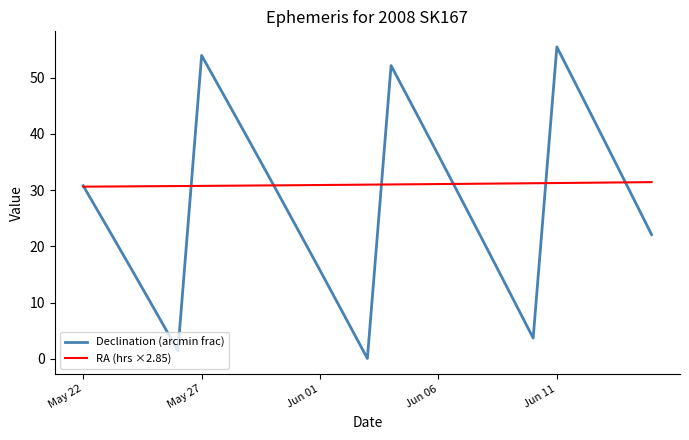

Does the chart display data point markers on the line(s)?

No